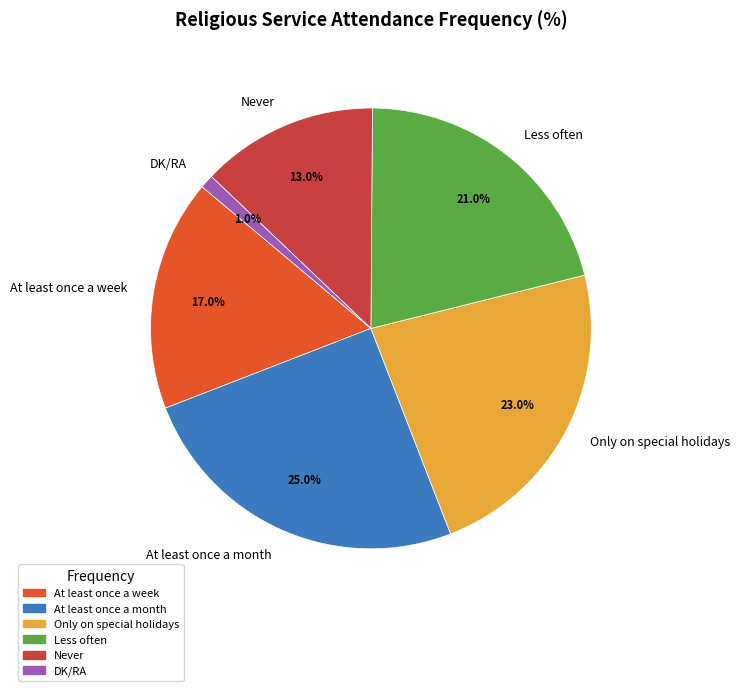

Approximately how many times larger is the value at Less often compared to At least once a week?

1.2